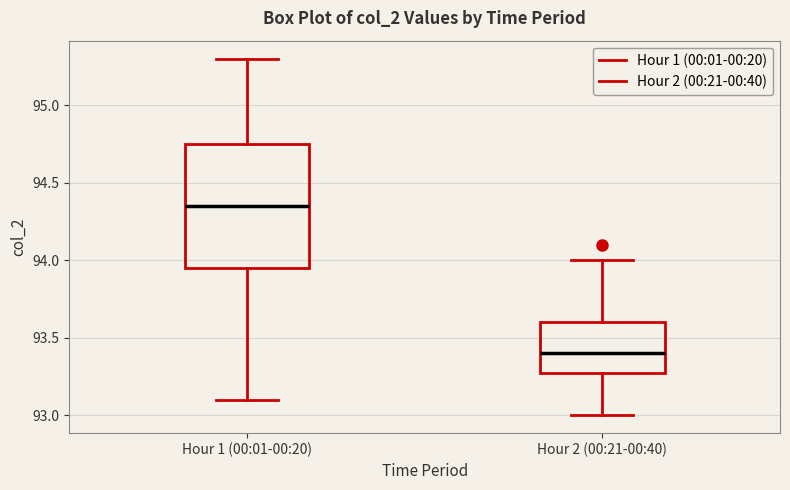

Where is the lower edge of the box for Hour 1 (00:01-00:20) on the y-axis? The values are not printed on the chart, so give them approximately, as read against the axis.

93.95